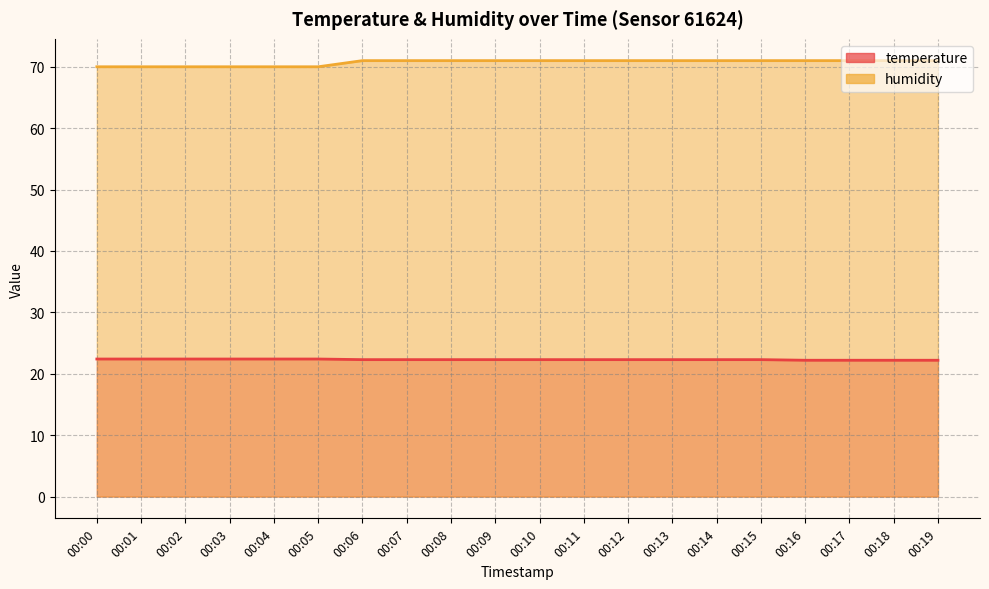

True or false: humidity and temperature intersect in this chart.

False